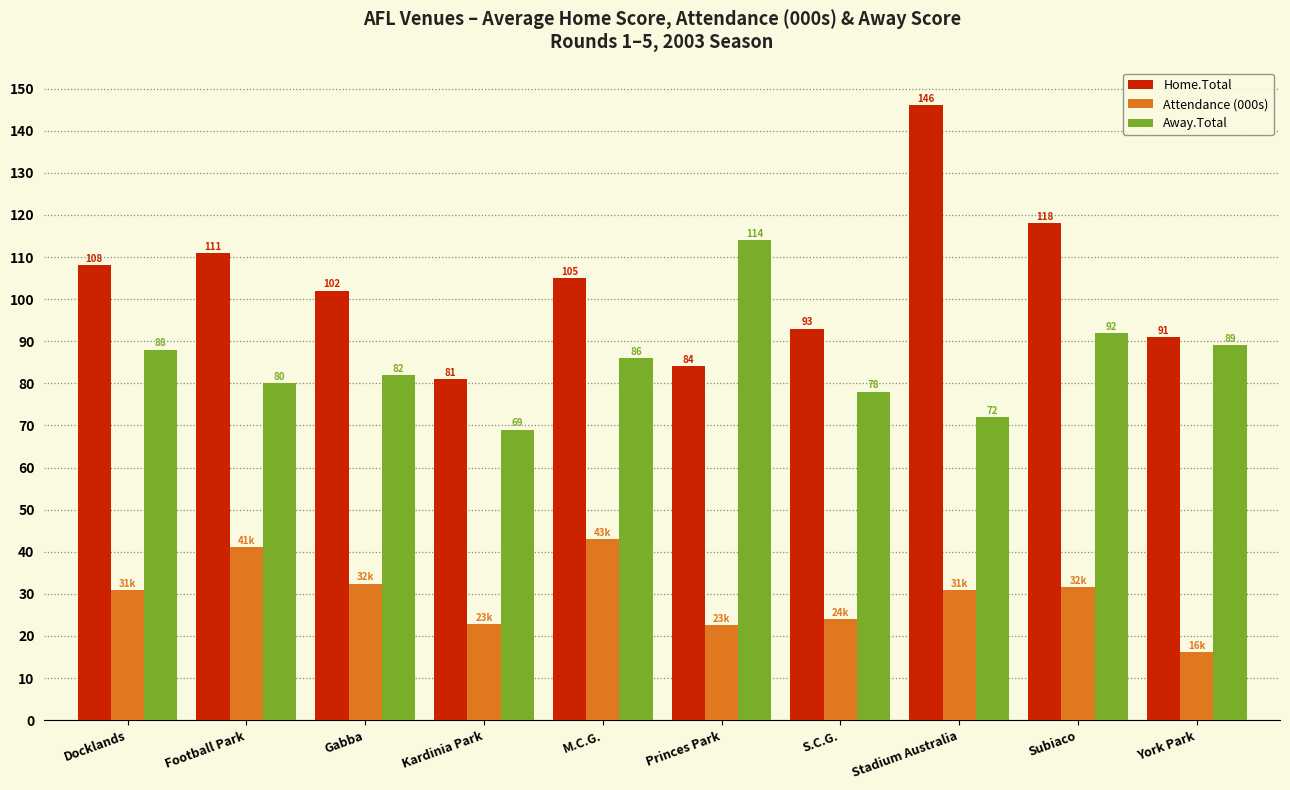

What is the average value of the Attendance (000s) series?

29.5